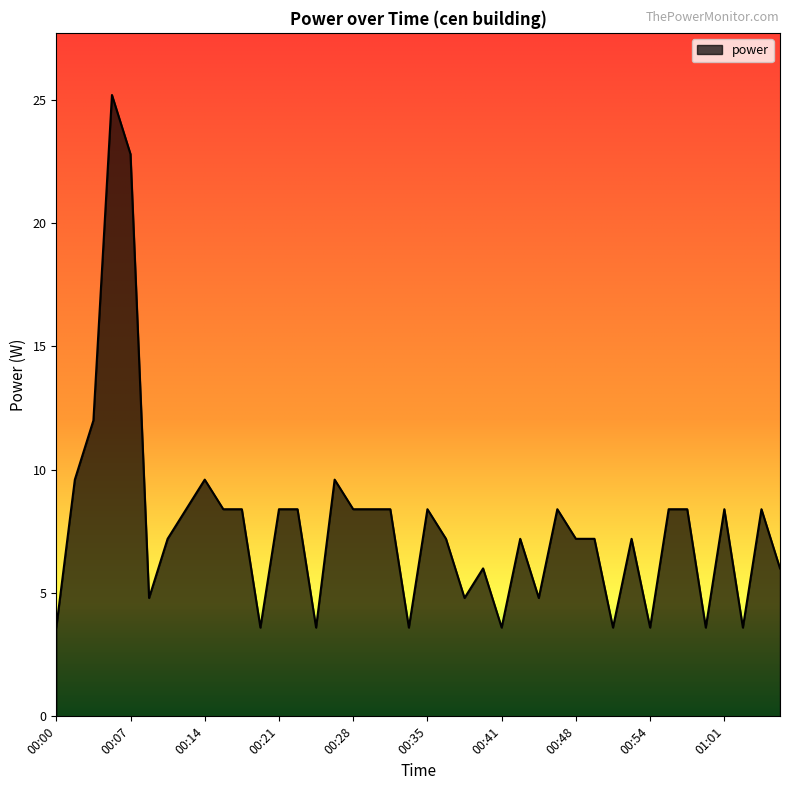

What is the difference between the maximum and minimum values?

21.6